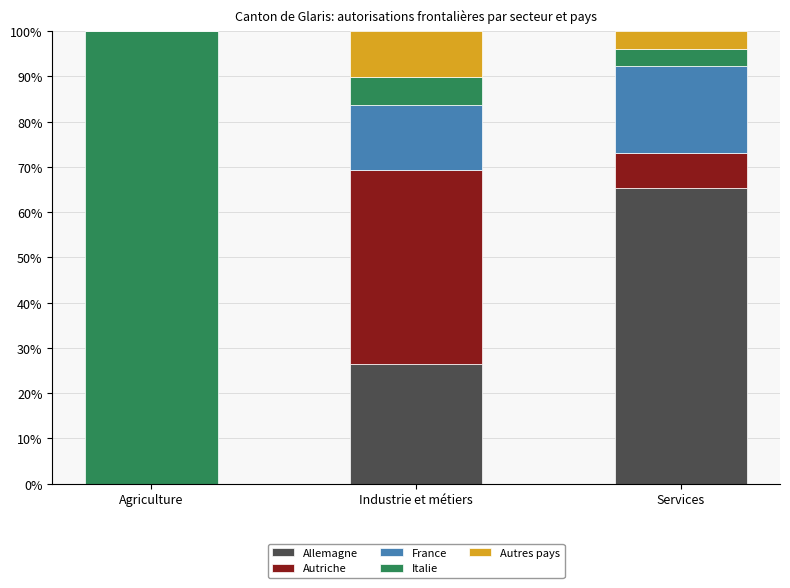

Does the chart contain stacked bars?

Yes